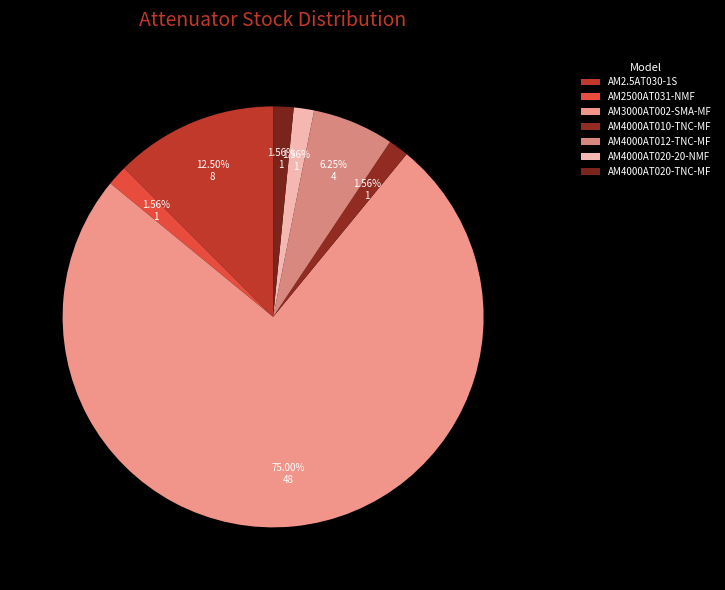

What is the largest slice in the pie chart?

AM3000AT002-SMA-MF